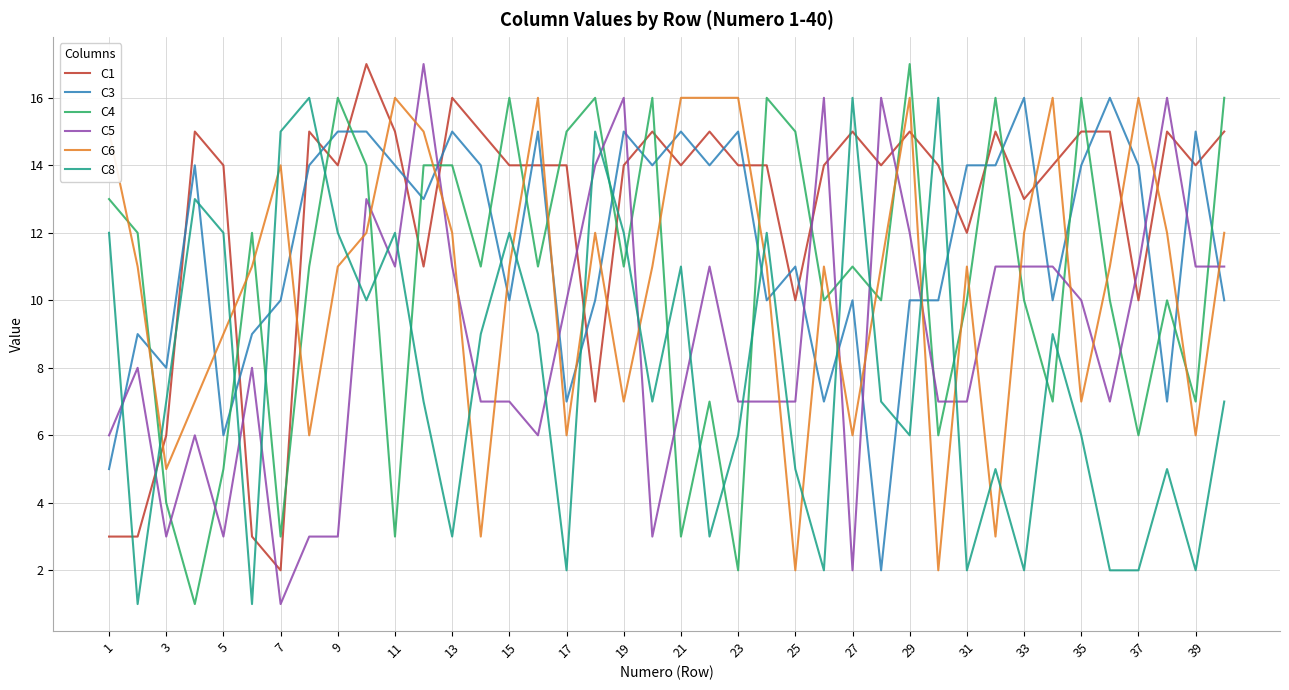

What is the difference between the maximum and minimum values in the C6 series?

14